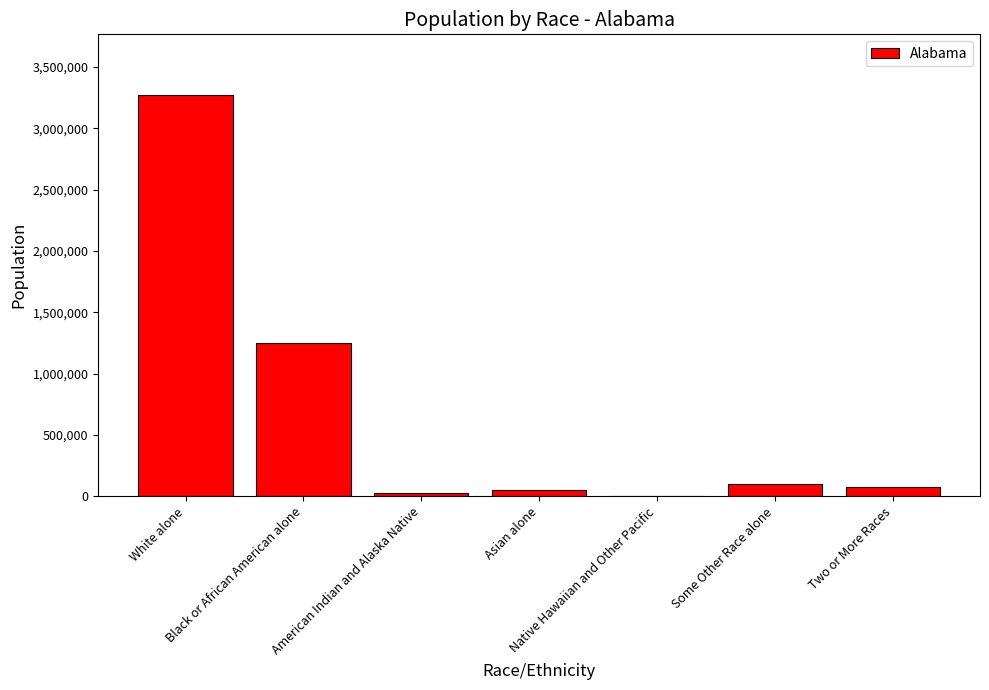

What is the ratio of the value at White alone to the value at Two or More Races?

46.0